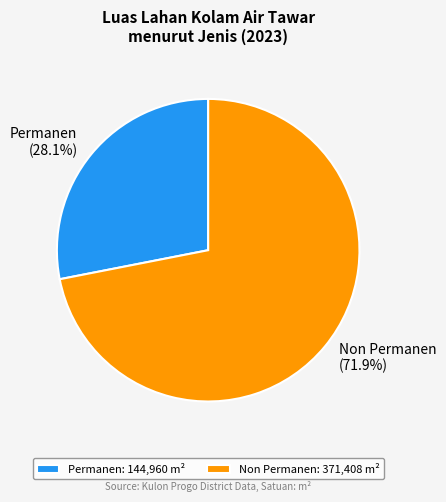

Which category has the smallest portion of the pie?

Permanen